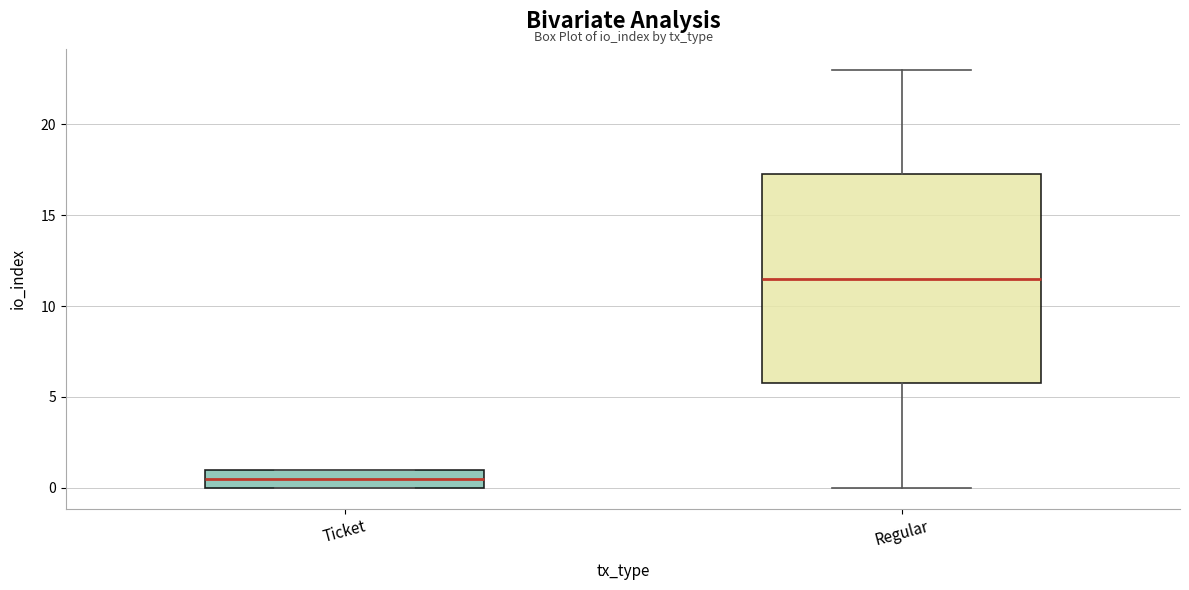

Where is the lower edge of the box for Regular on the y-axis? The values are not printed on the chart, so give them approximately, as read against the axis.

6.0